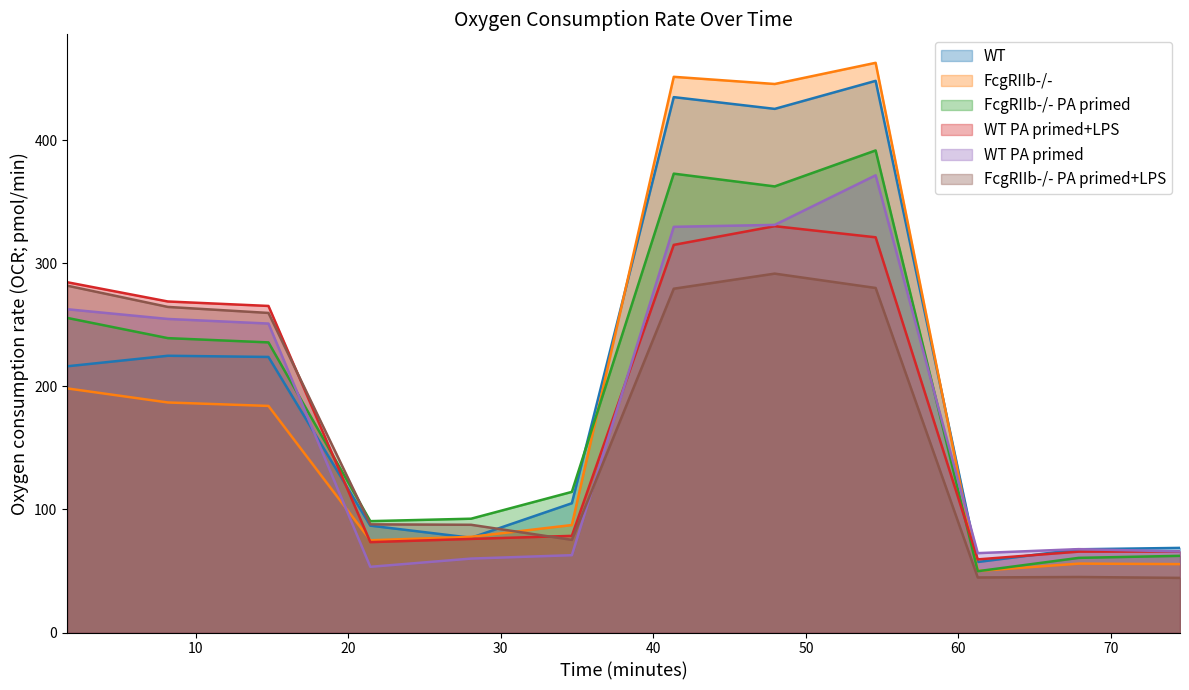

Rank the series by their maximum value, from lowest to highest.

FcgRIIb-/- PA primed+LPS, WT PA primed+LPS, WT PA primed, FcgRIIb-/- PA primed, WT, FcgRIIb-/-